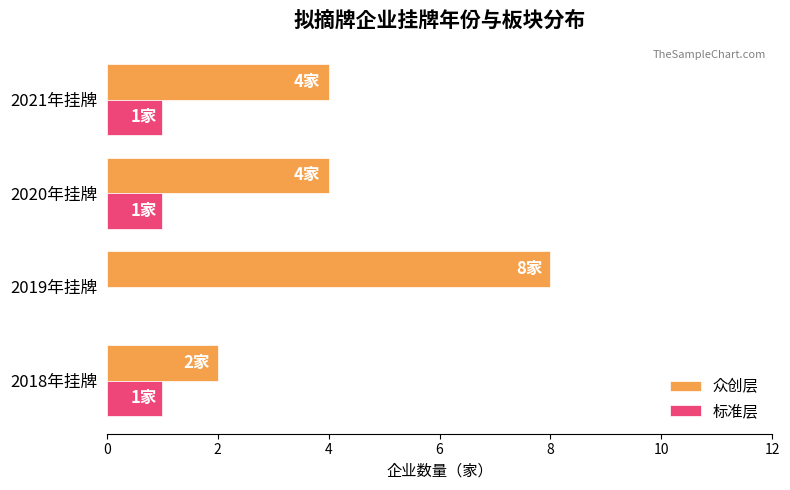

What is the greatest value displayed?

8